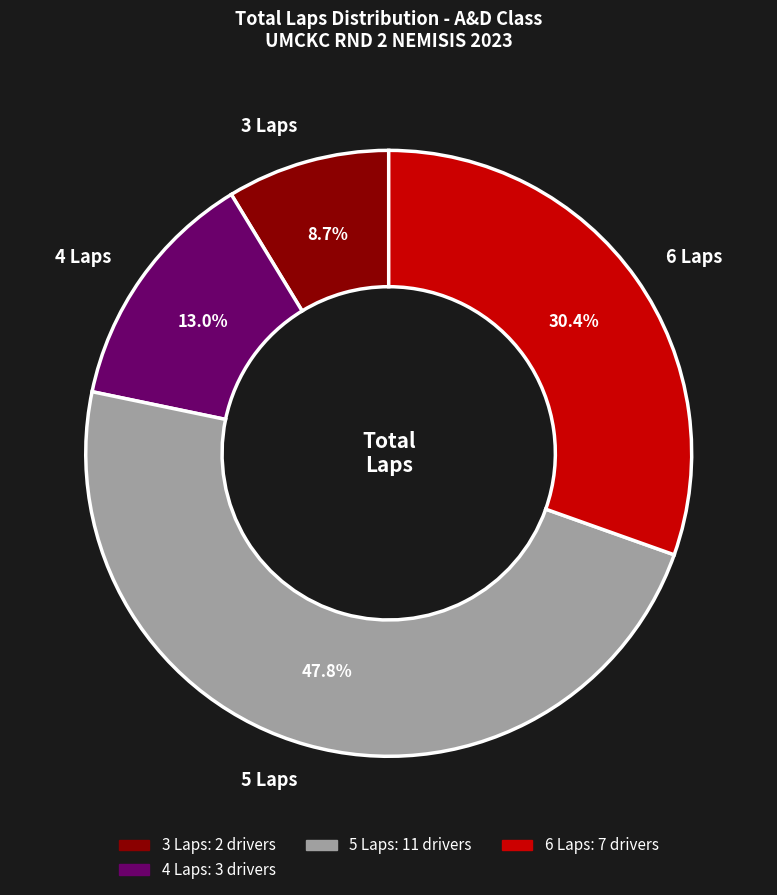

To the nearest percent, what is the difference between the largest and smallest slice percentages?

39%